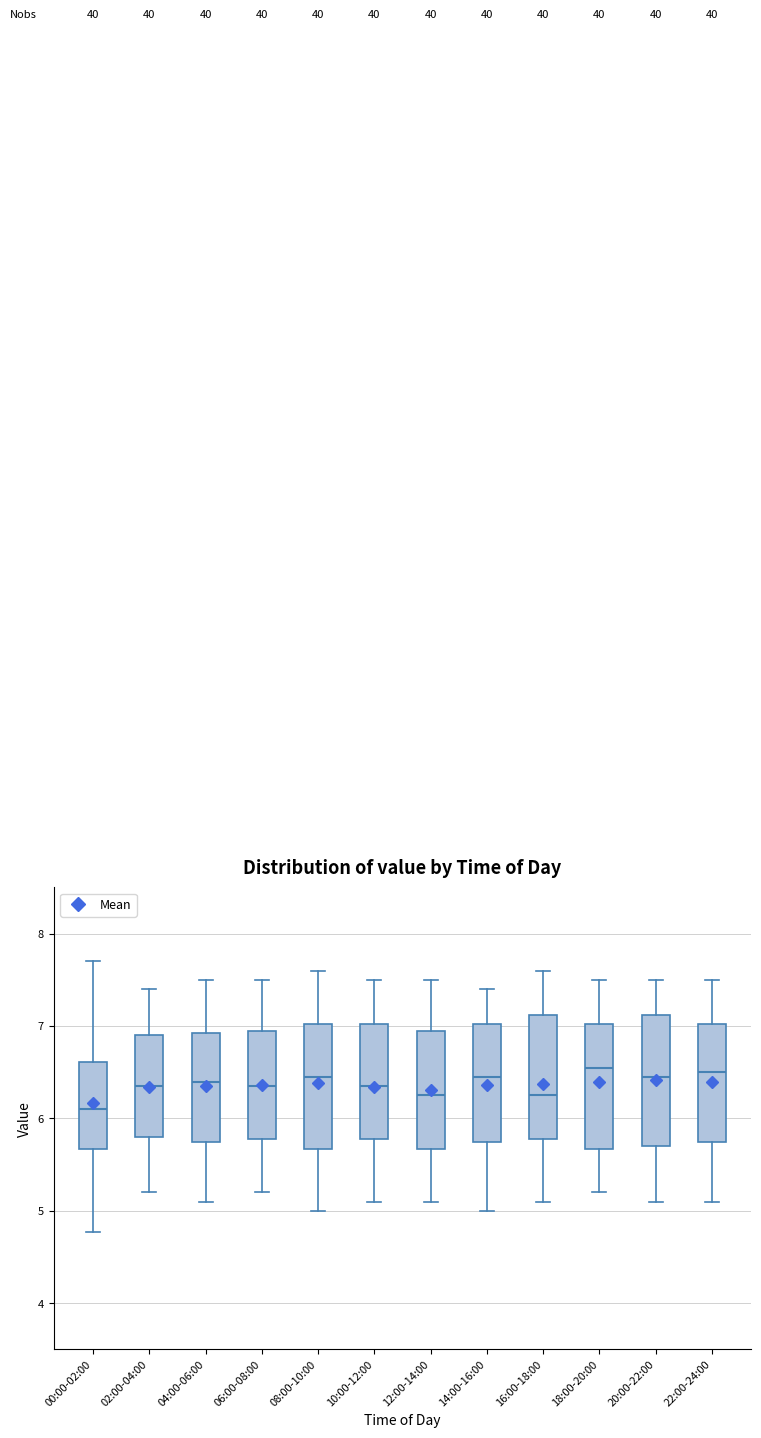

Where is the upper edge of the box for 18:00-20:00 on the y-axis? The values are not printed on the chart, so give them approximately, as read against the axis.

7.0